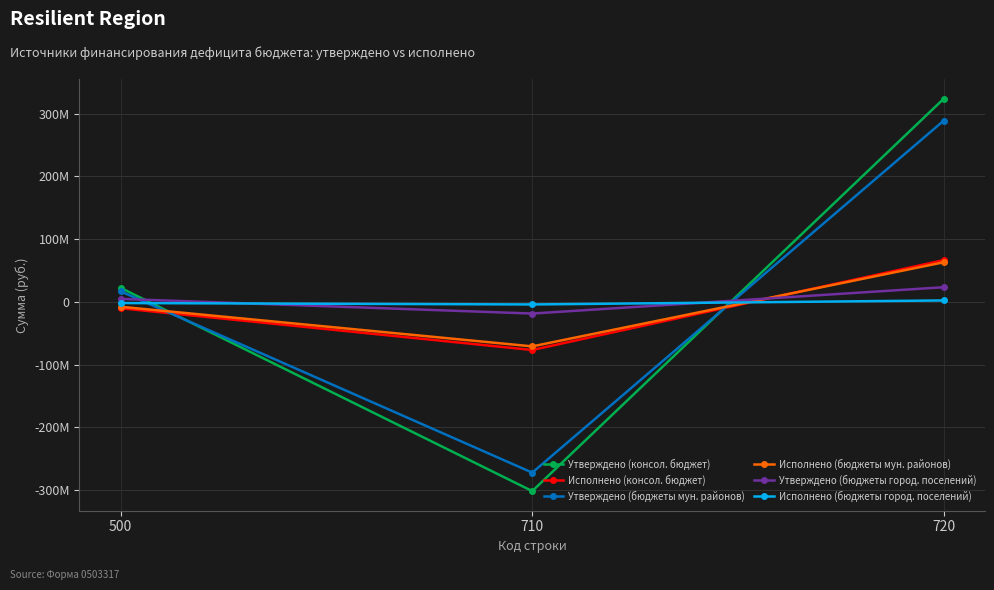

What is the value of the Утверждено (консол. бюджет) point at the 1st from the left?

22321516.3